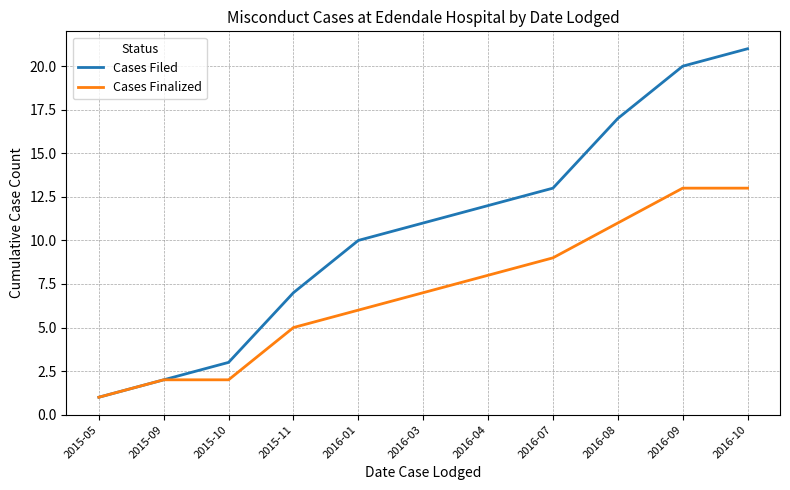

The Cases Finalized series shows 6 at 2016-10. True or false?

False